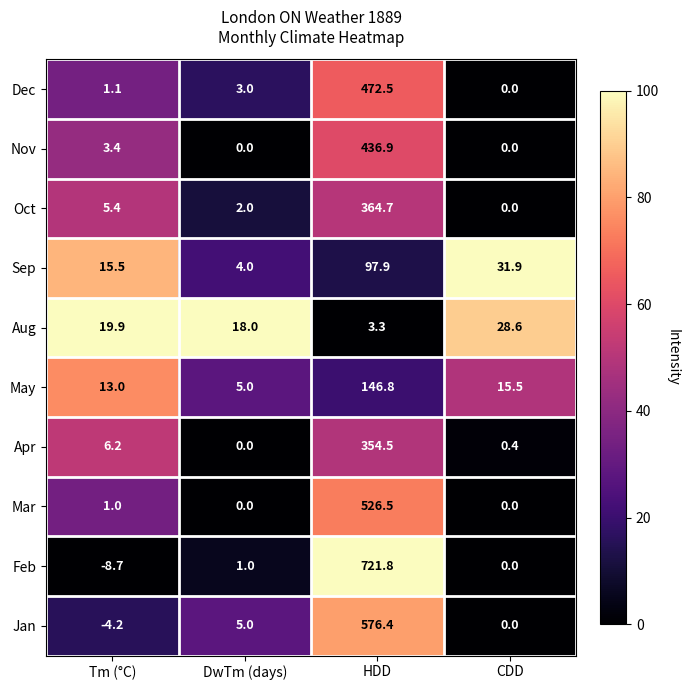

List the series in order of their peak value, lowest first.

Aug, Sep, May, Apr, Oct, Nov, Dec, Mar, Jan, Feb